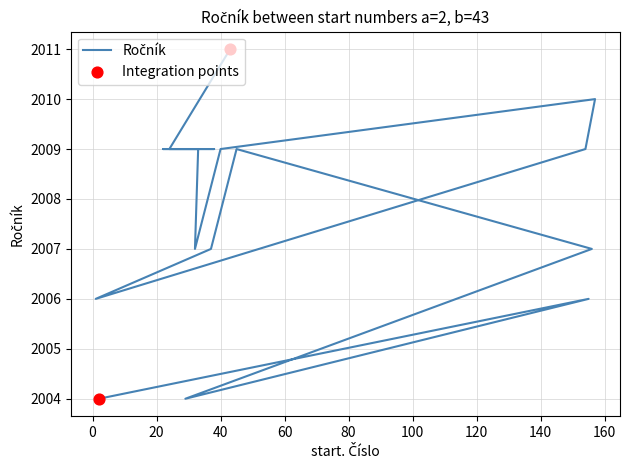

Which has a higher value, 24 or 40?

24